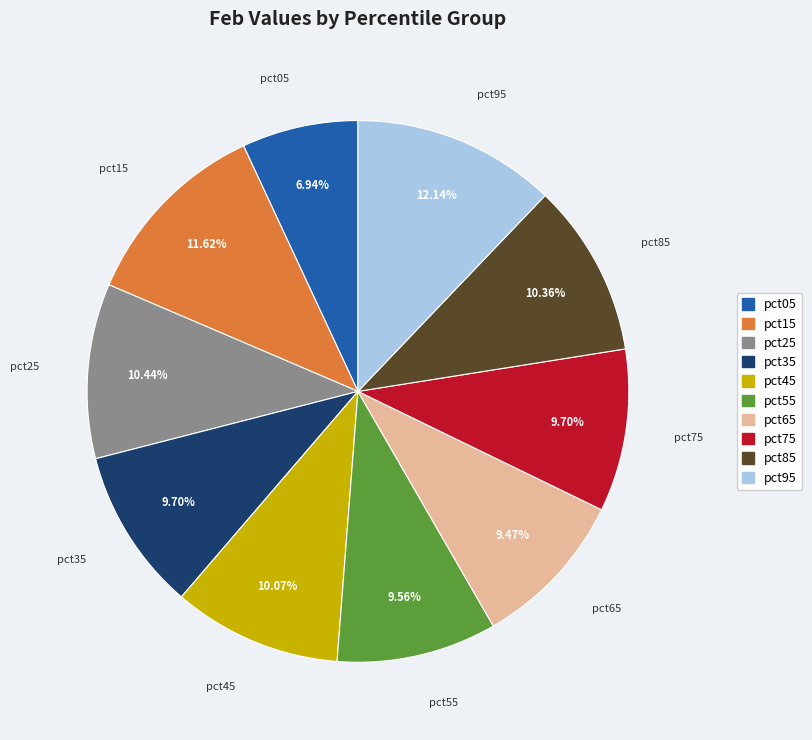

Is it true that pct25 is 10% of the pie?

True